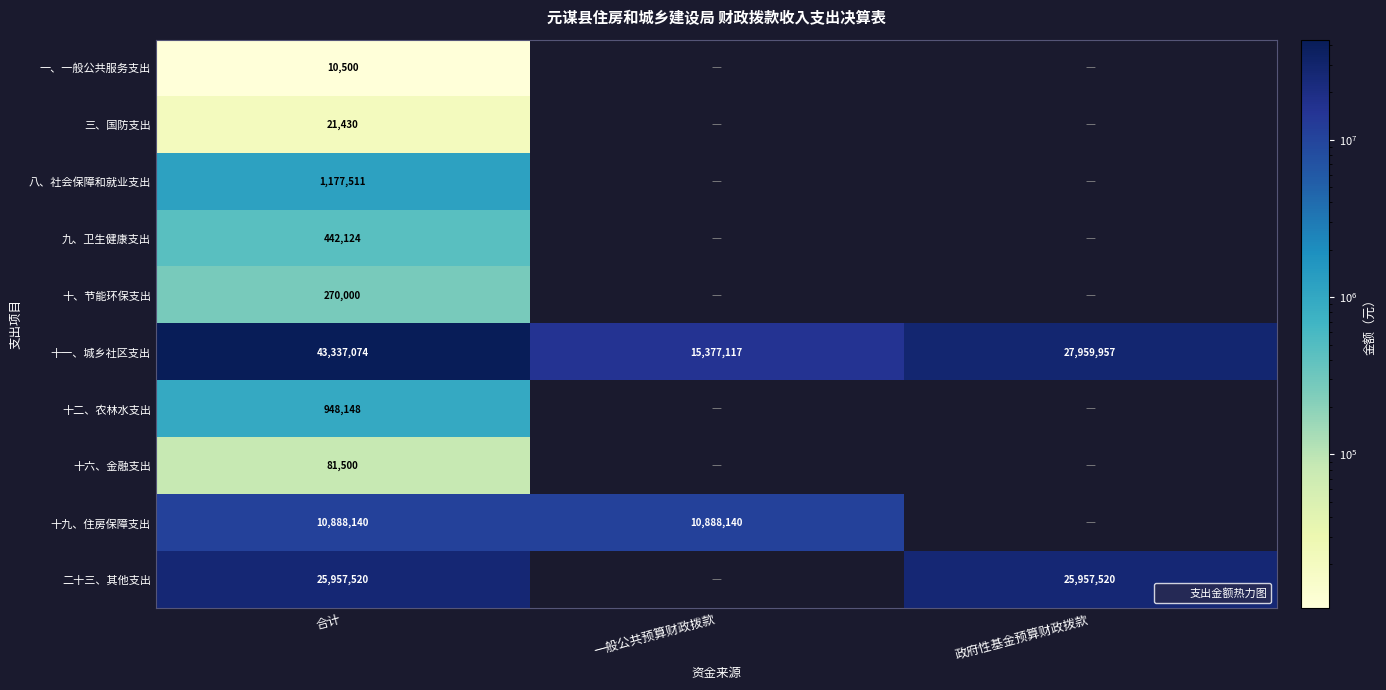

List the series in order of their peak value, highest first.

十一、城乡社区支出, 二十三、其他支出, 十九、住房保障支出, 八、社会保障和就业支出, 十二、农林水支出, 九、卫生健康支出, 十、节能环保支出, 十六、金融支出, 三、国防支出, 一、一般公共服务支出